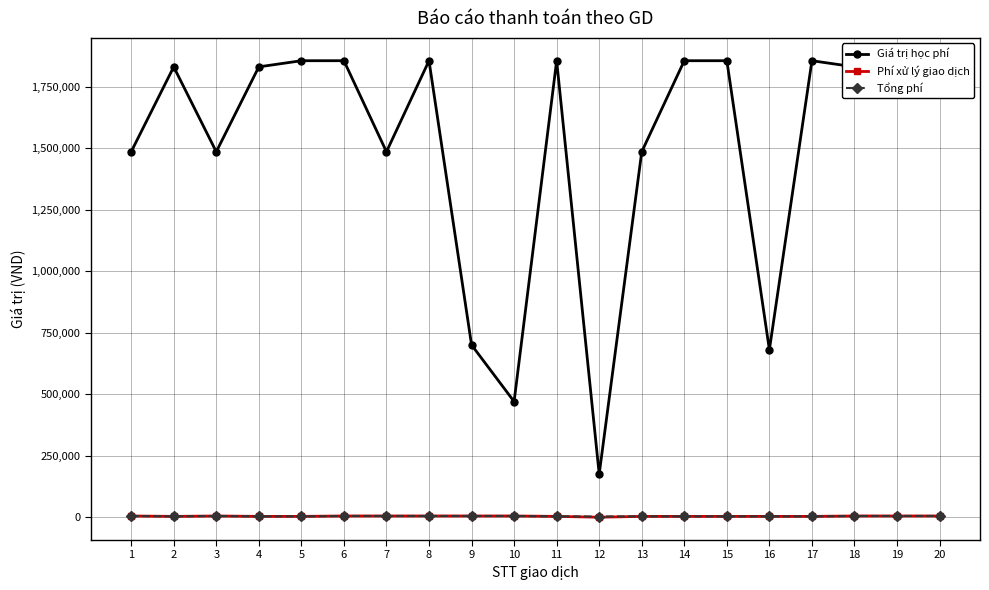

How many series are shown in this chart?

3